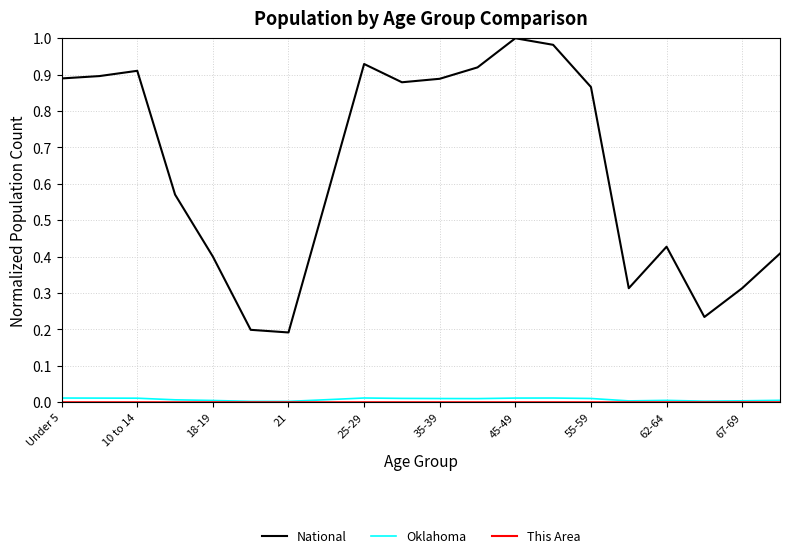

True or false: National and Oklahoma cross at least once.

False